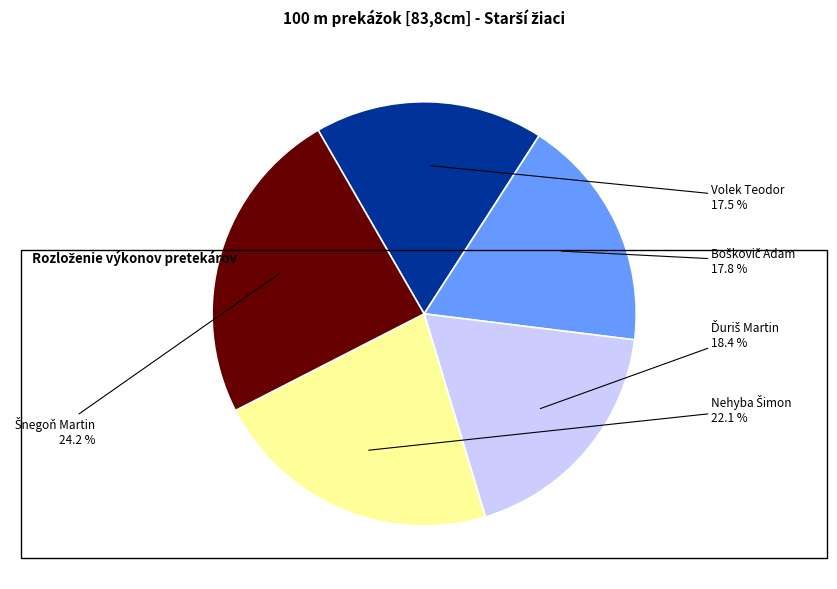

Is there any slice that represents more than half of the pie?

No